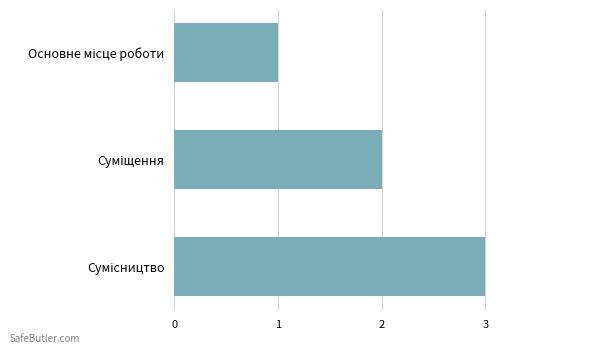

How many bars are there in total?

3